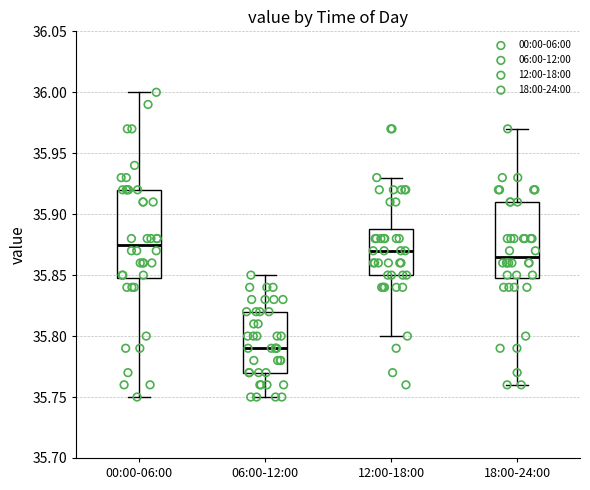

Comparing the boxes themselves (not the whiskers), which one is the tallest?

00:00-06:00